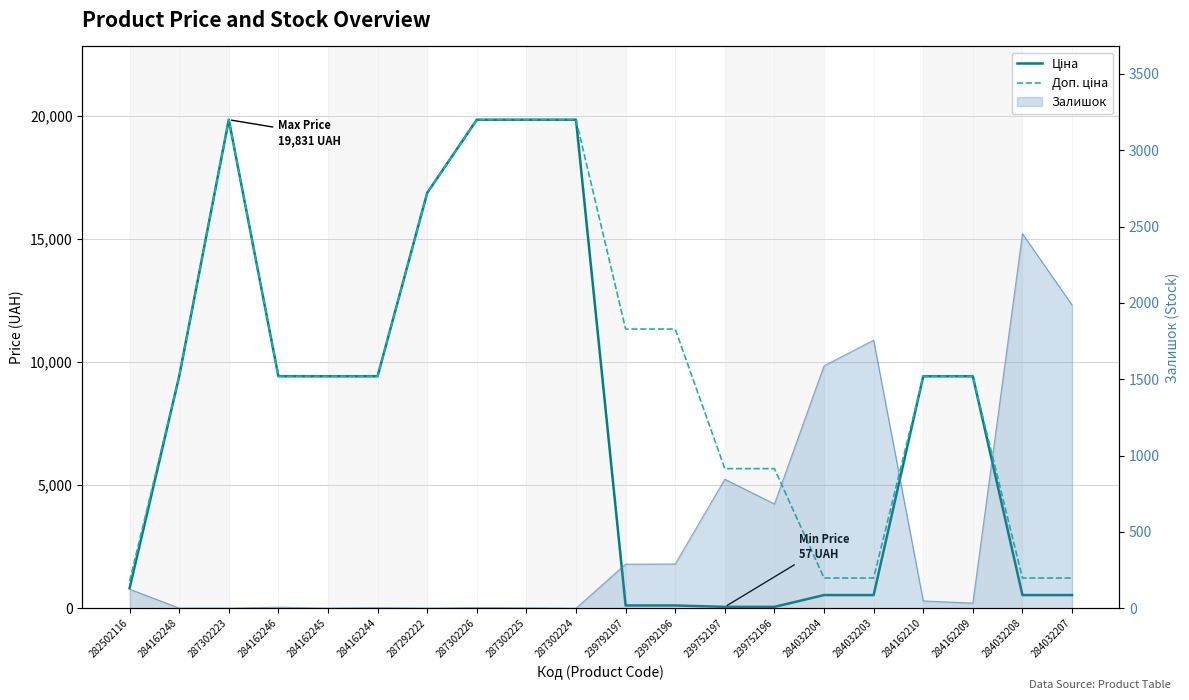

What is the sum of all Залишок (line) values?

10120.0